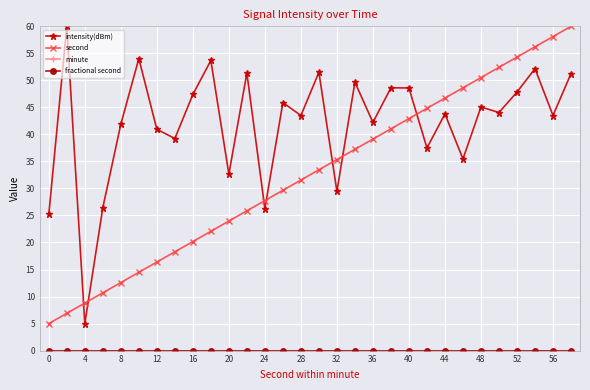

Which series has the largest total across all categories?

intensity(dBm)